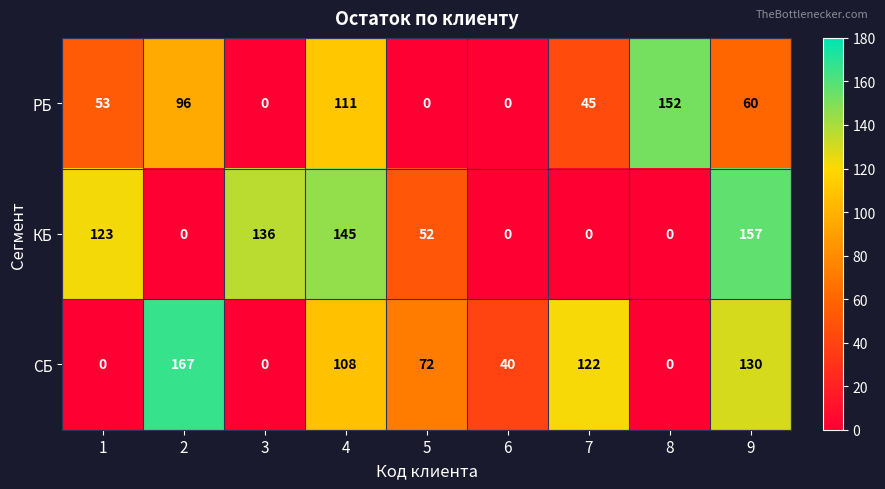

At which category is the sum across all series the highest?

4